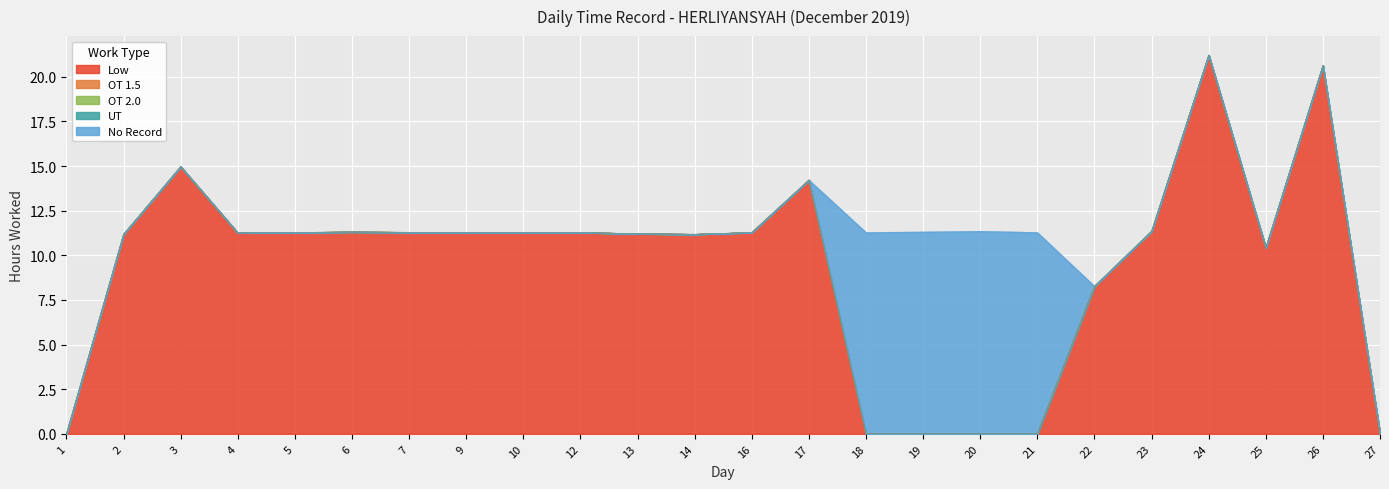

Which has a higher value, 16 or 18?

16